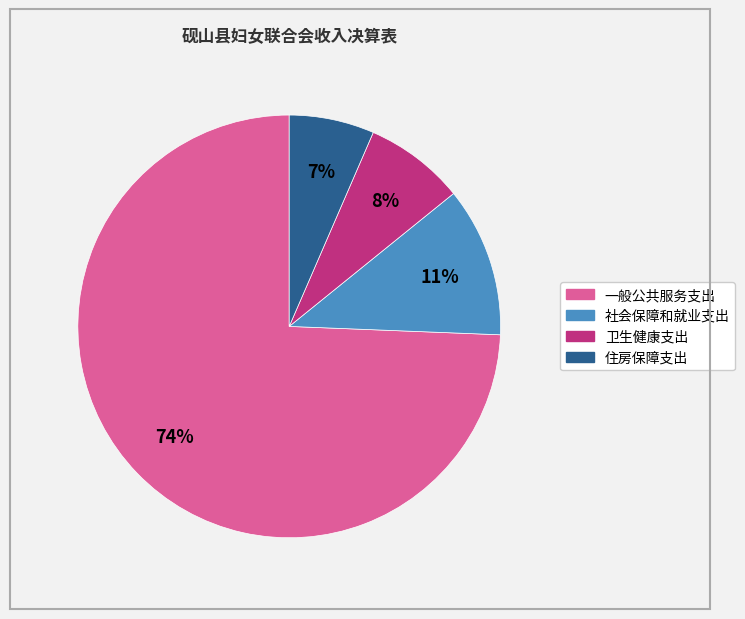

Do 卫生健康支出 and 住房保障支出 together represent more than half of the pie?

No